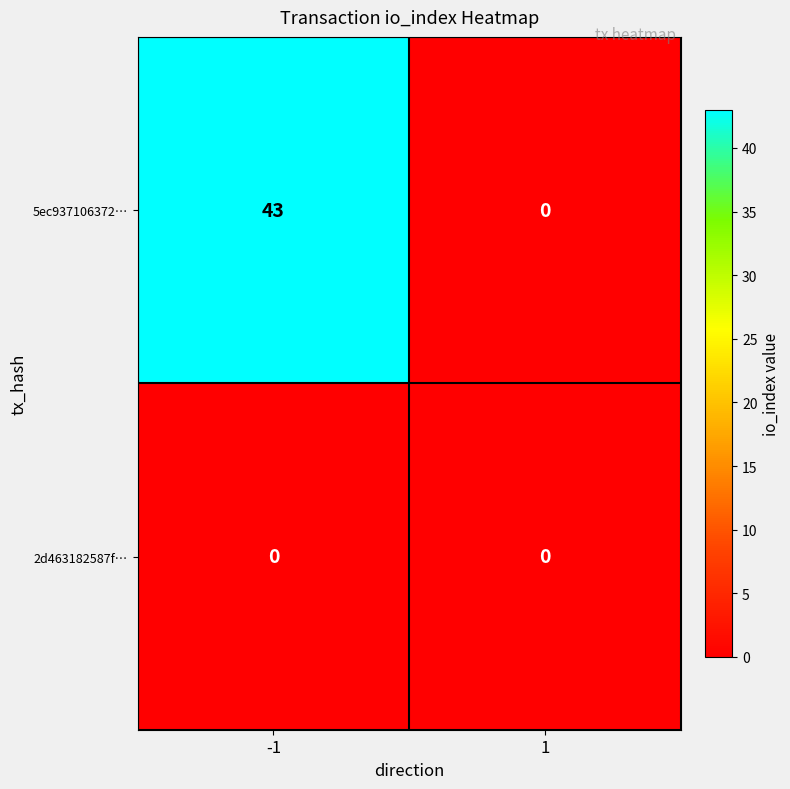

Reading right to left, extract all data points from this chart.

5ec937106372…: 0	43
2d463182587f…: 0	0